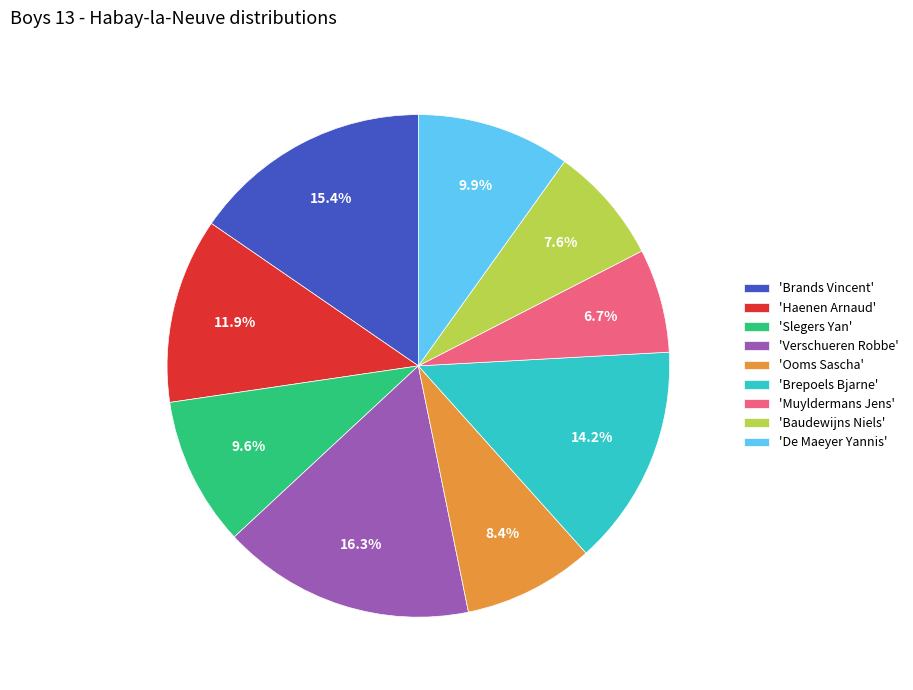

Does 'Haenen Arnaud' account for over 50% of the chart?

No